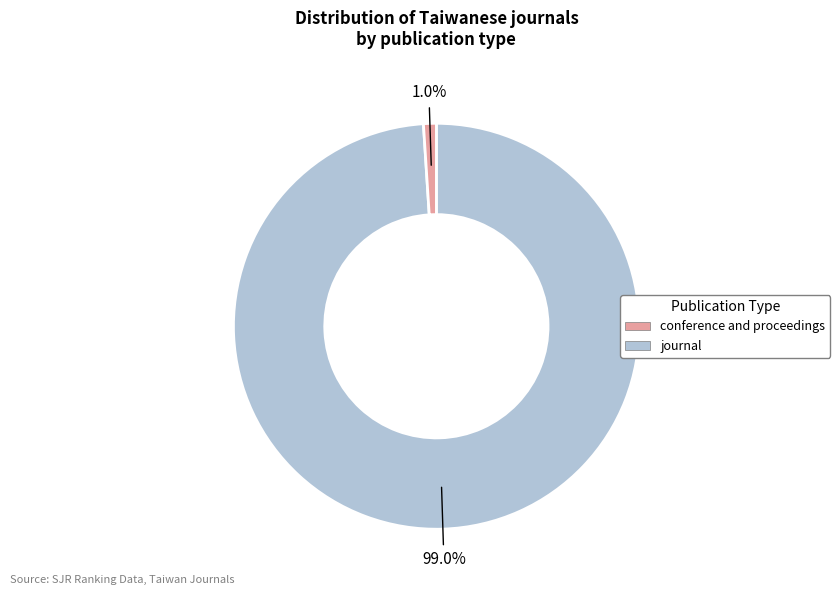

Does any single category account for the majority?

Yes